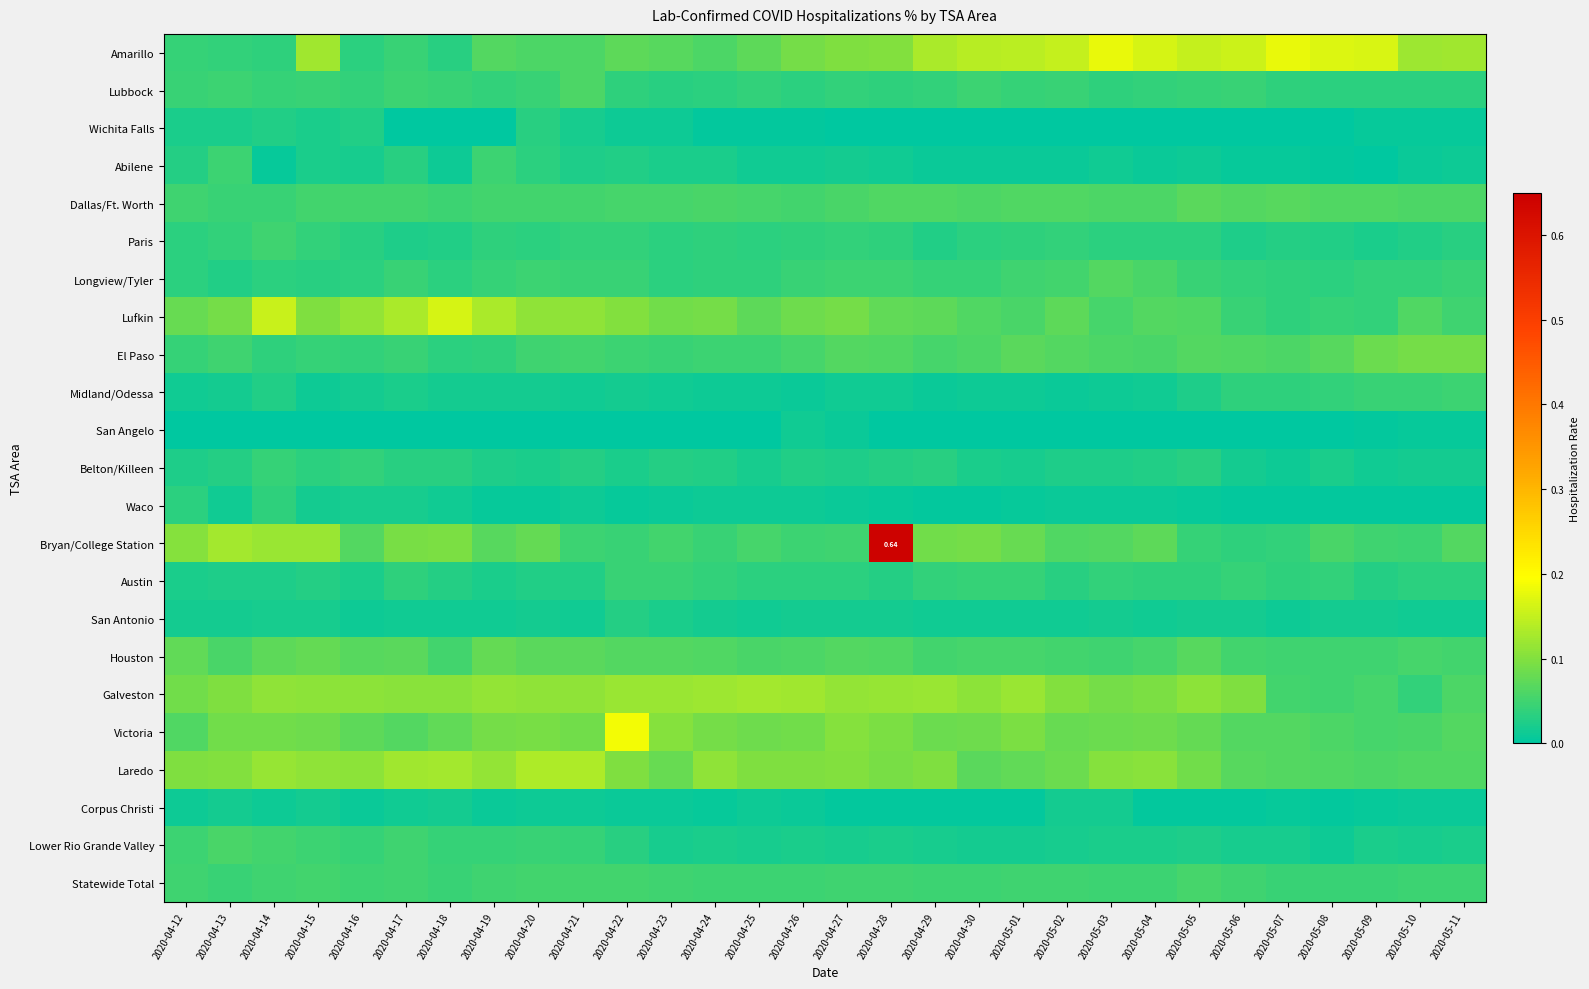

What is the average value of the Lufkin series?

0.1